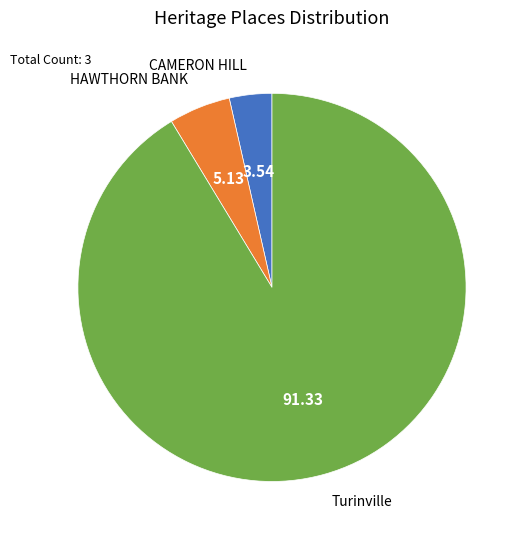

Which category has the biggest portion of the pie?

Turinville